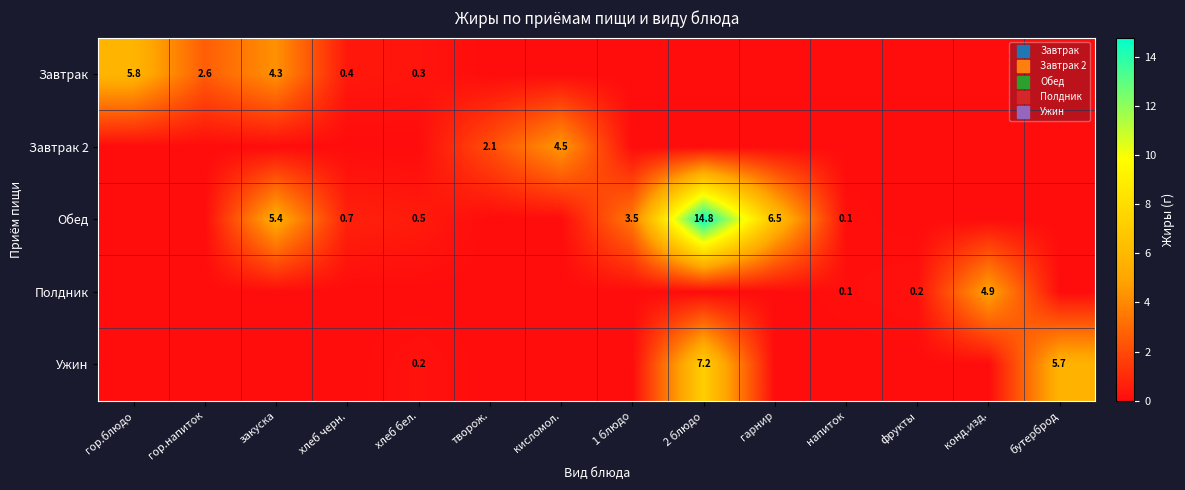

What is the sum of all Ужин values?

13.1